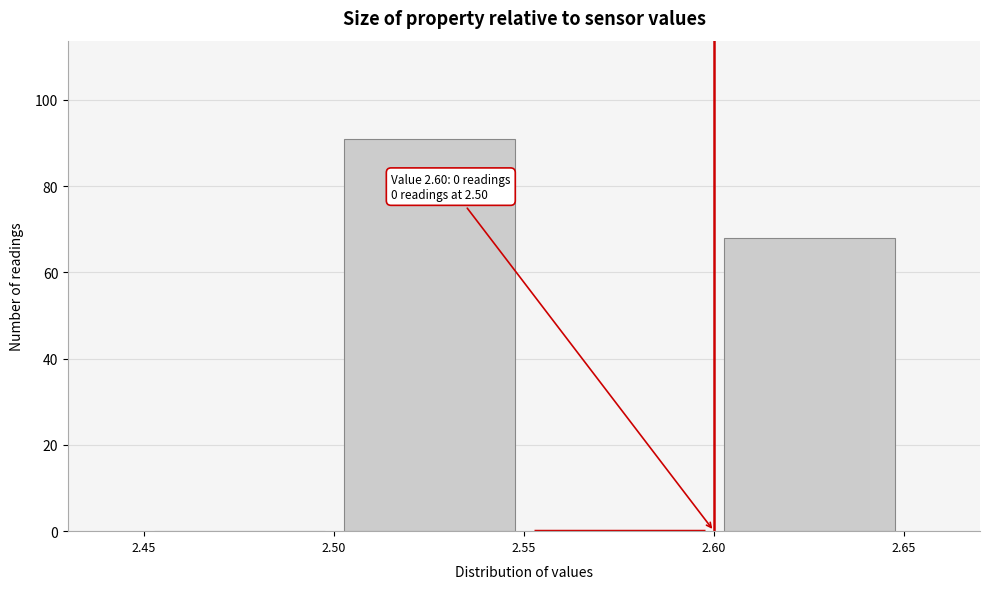

Which range on the x-axis has the tallest bar?

2.50 to 2.55